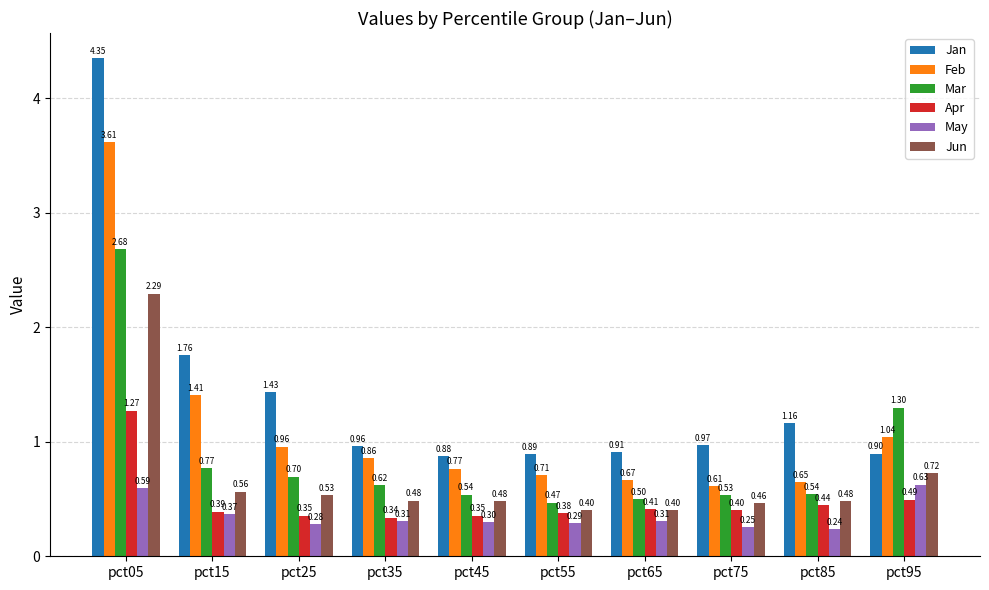

At which category is the sum across all series the highest?

pct05